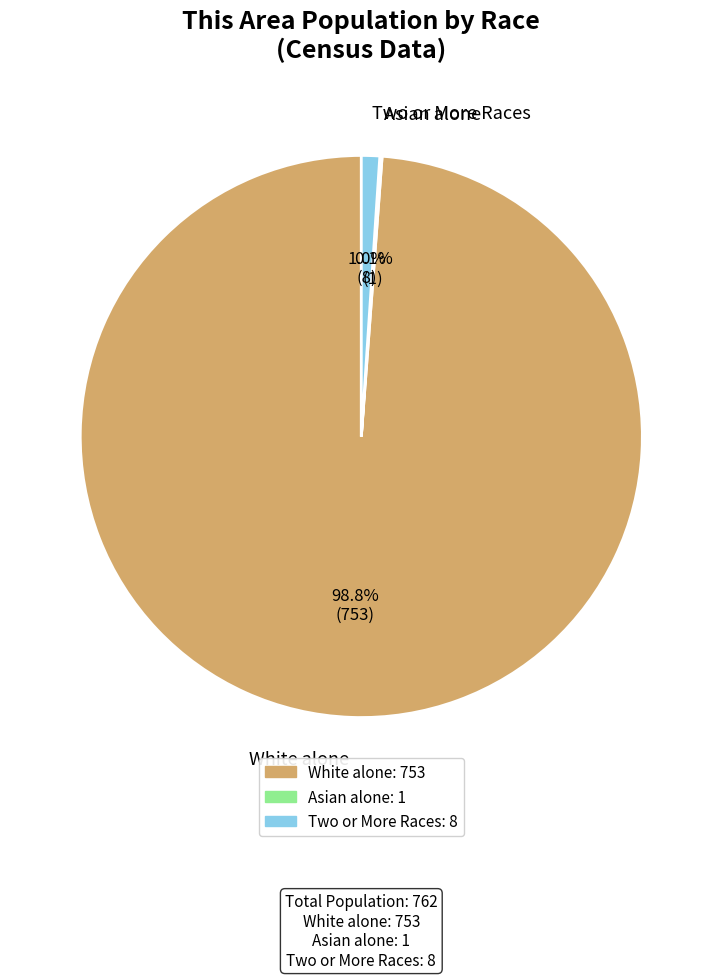

What is the largest slice in the pie chart?

White alone